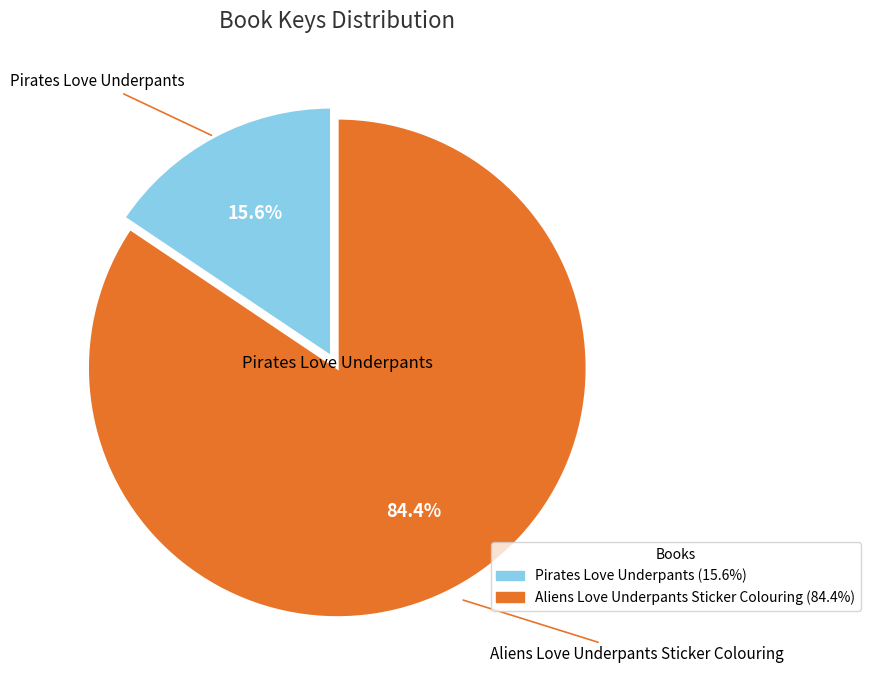

To the nearest percent, what portion does Aliens Love Underpants Sticker Colouring represent?

84%